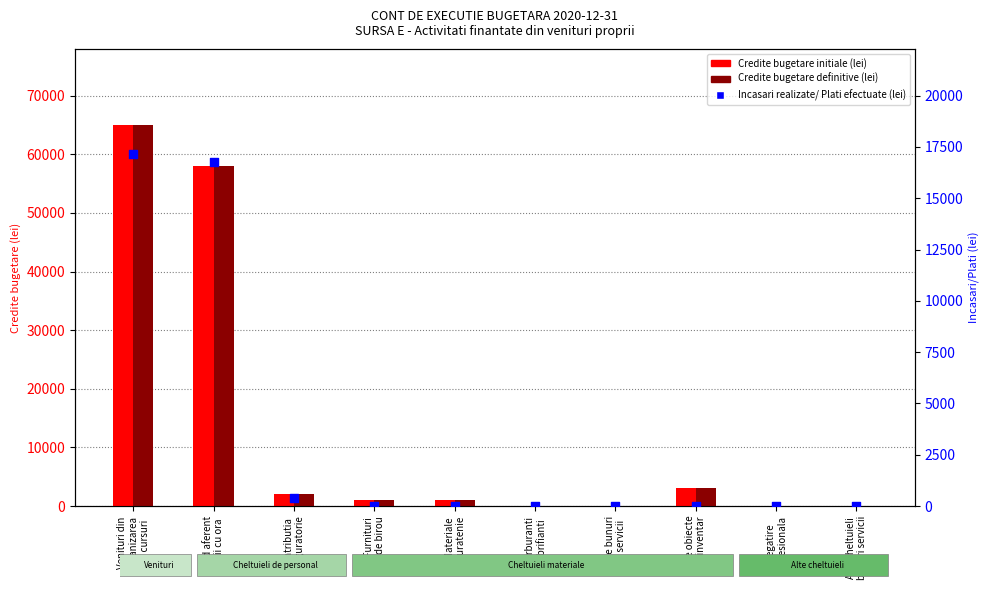

Which series contains the lowest Y value?

Credite bugetare initiale (lei)